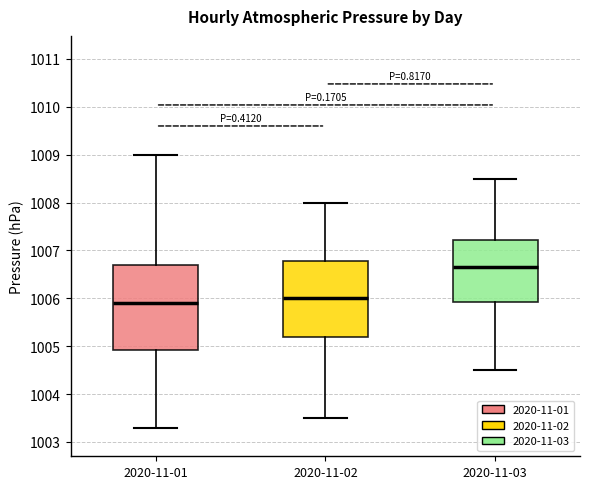

Which box has the lowest median line?

2020-11-01